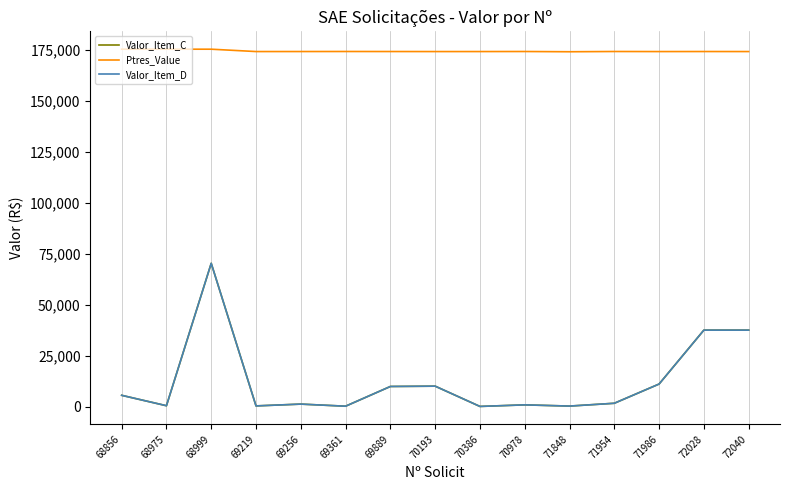

The value of Valor_Item_D at 69361 is 35.9. True or false?

False